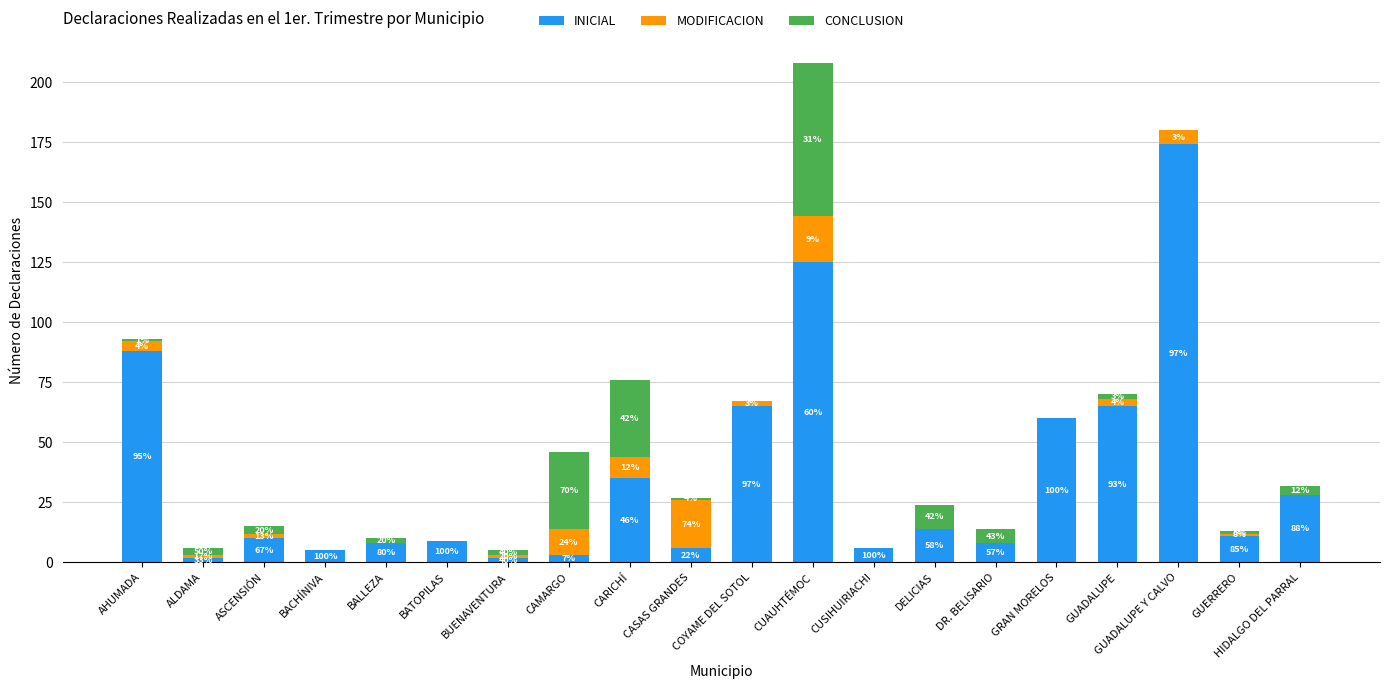

What are all the series names shown in the legend?

INICIAL, MODIFICACION, CONCLUSION